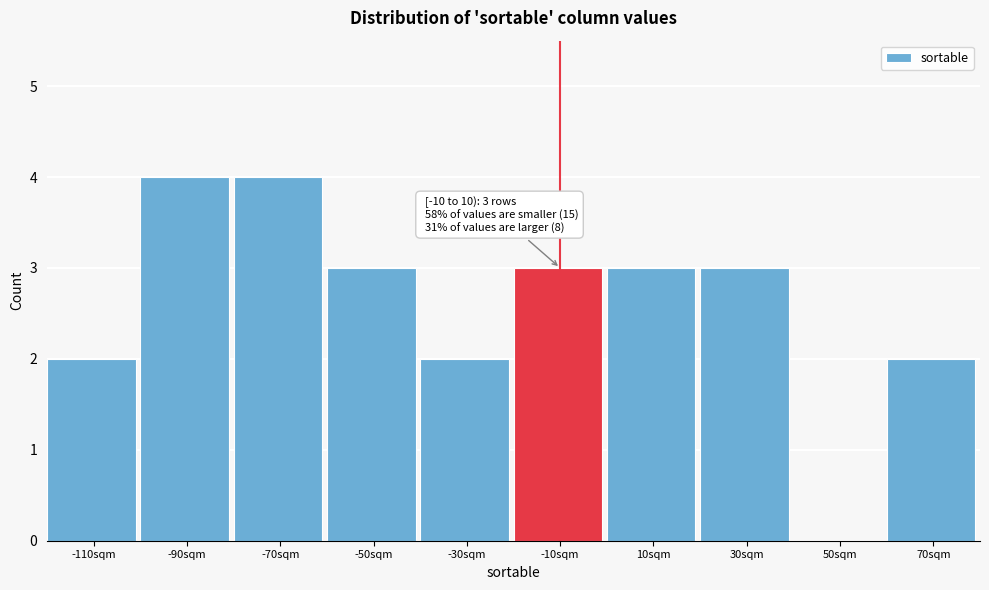

Reading right to left, transcribe all the data shown in this chart.

70sqm=2	50sqm=0	30sqm=3	10sqm=3	-10sqm=3	-30sqm=2	-50sqm=3	-70sqm=4	-90sqm=4	-110sqm=2